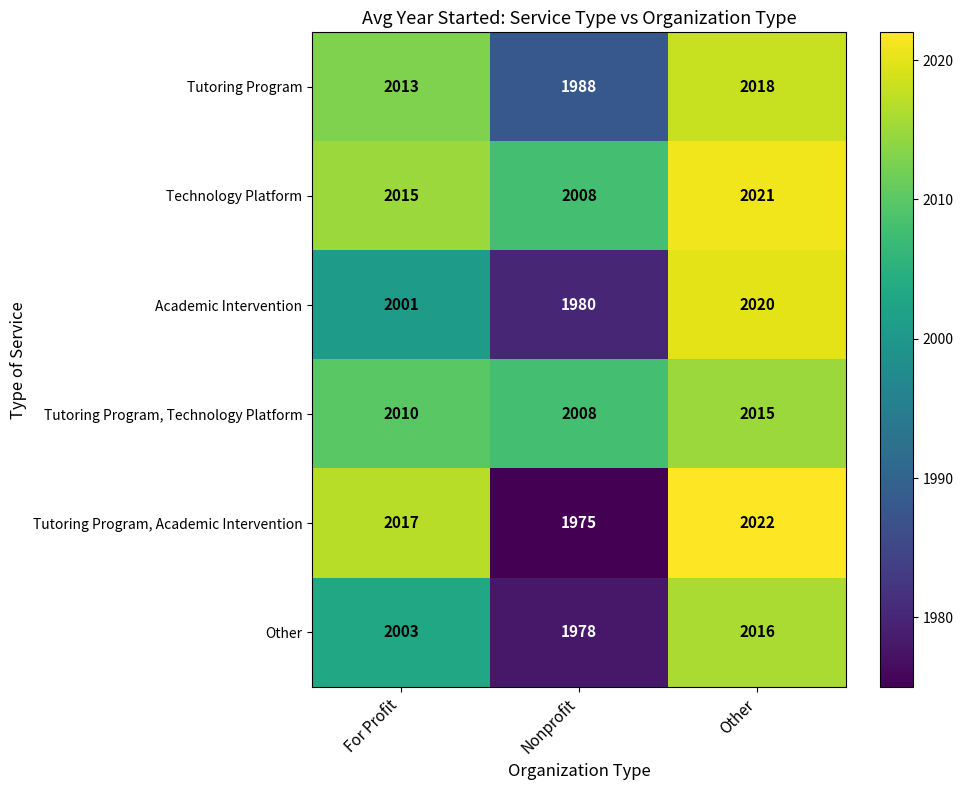

At which category does the chart reach its minimum across all series?

Nonprofit